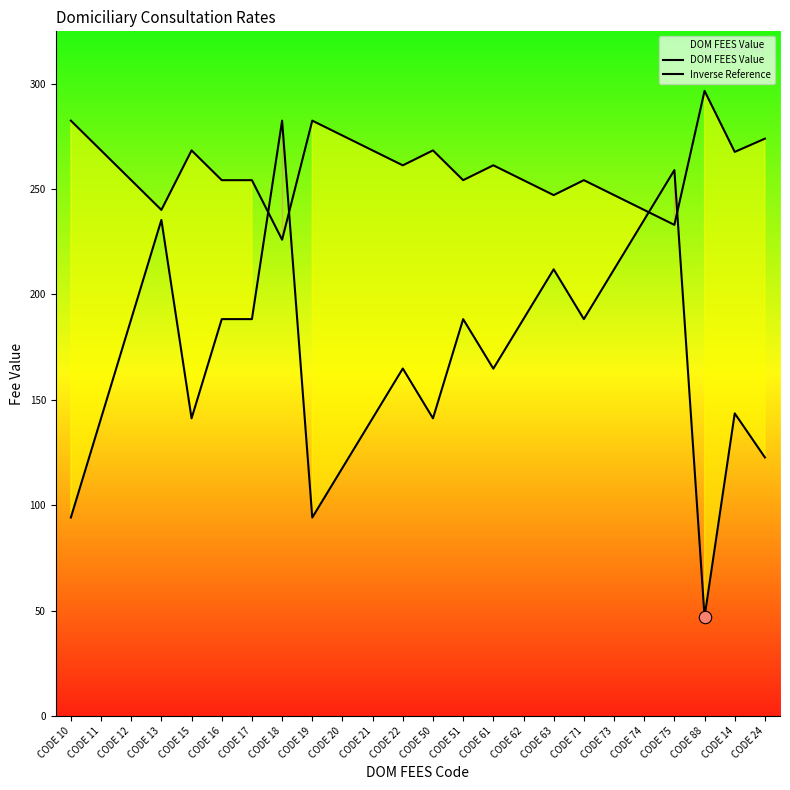

Which series reaches the minimum Y coordinate?

DOM FEES Value